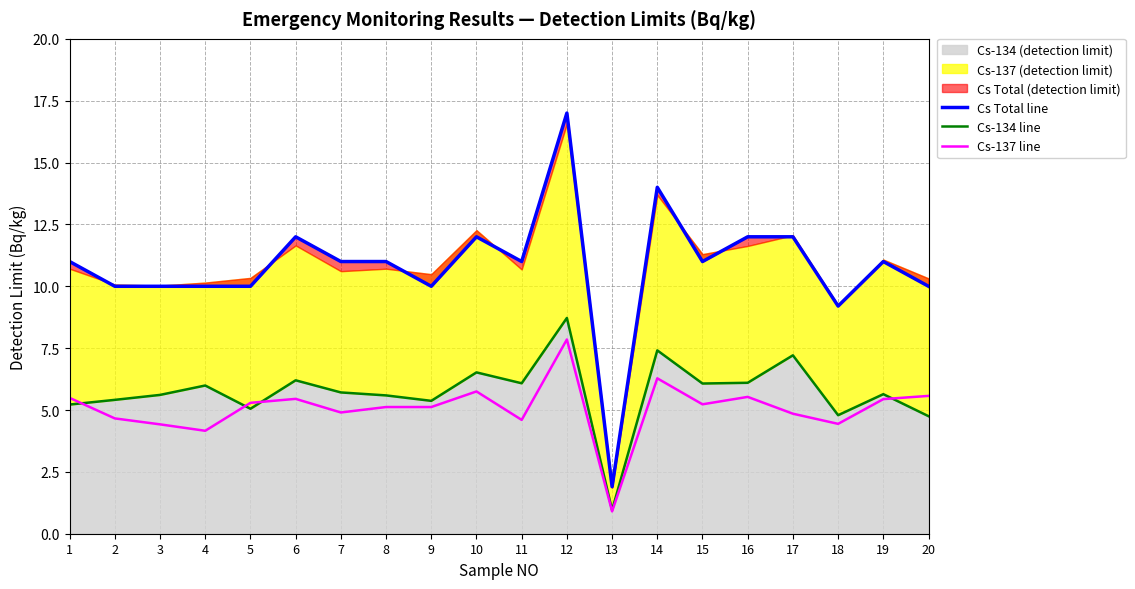

How many lines are shown in the chart?

3